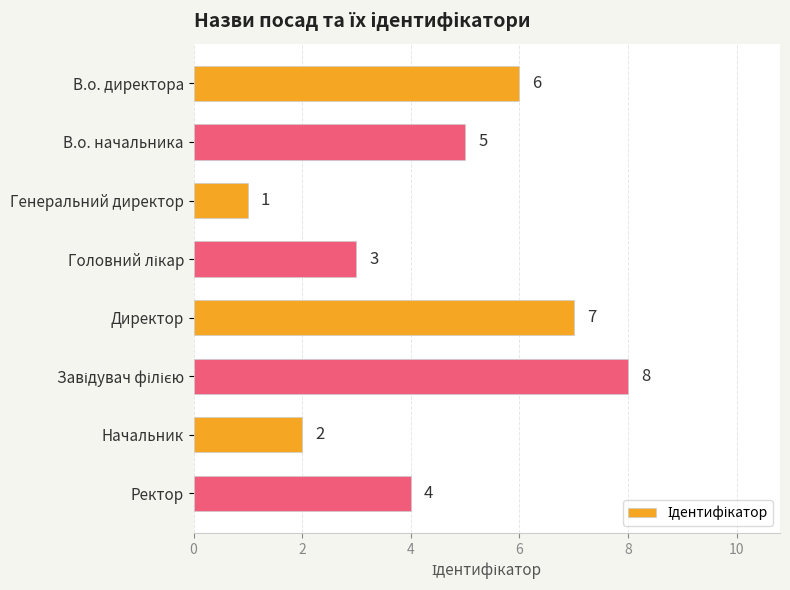

What is the value of the 8th bar from the top?

4